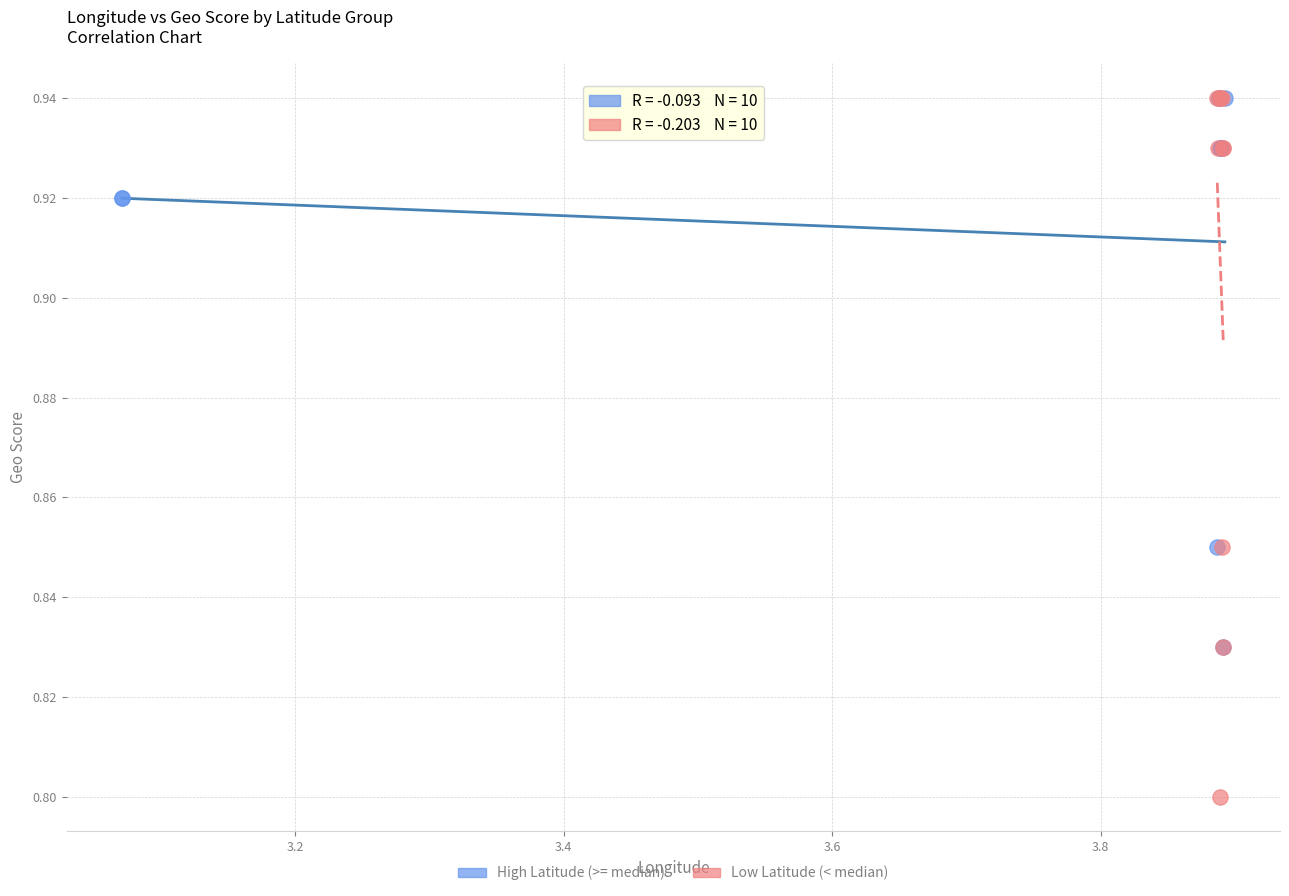

Which series reaches the minimum Y coordinate?

Low Latitude (< median)